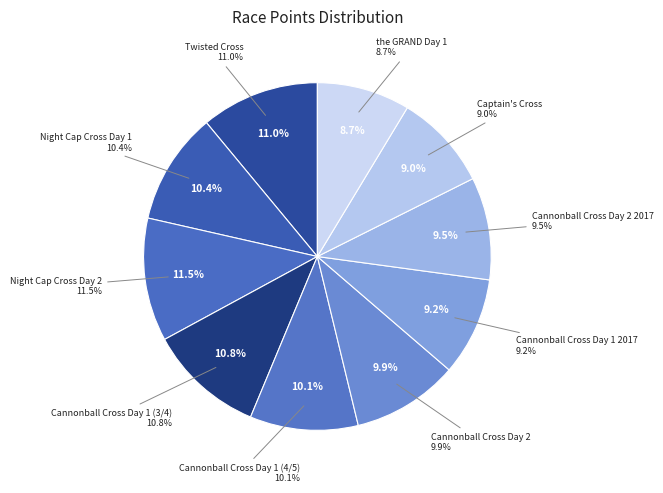

How many segments does this pie chart have?

10